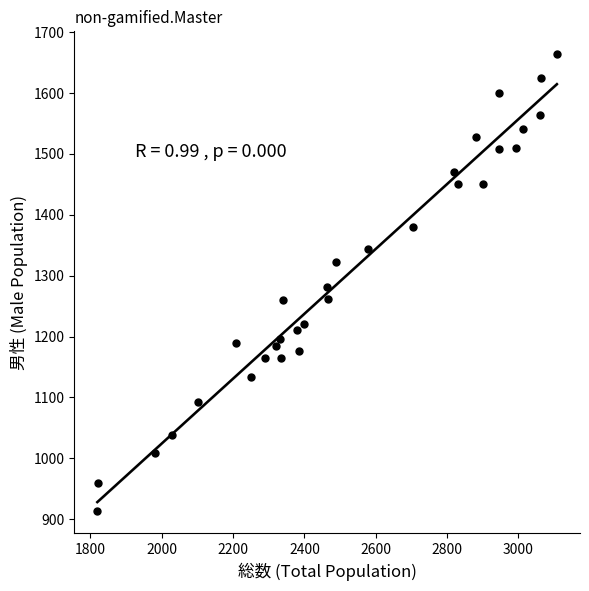

What is the range of Y values (max minus min)?

750